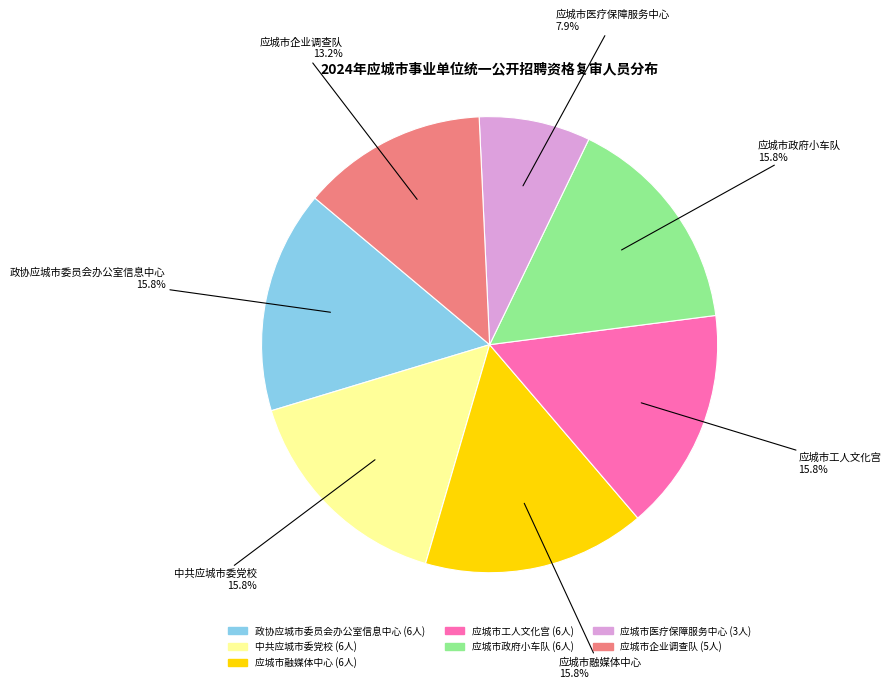

To the nearest percent, what is the combined percentage of 应城市政府小车队 and 中共应城市委党校?

32%